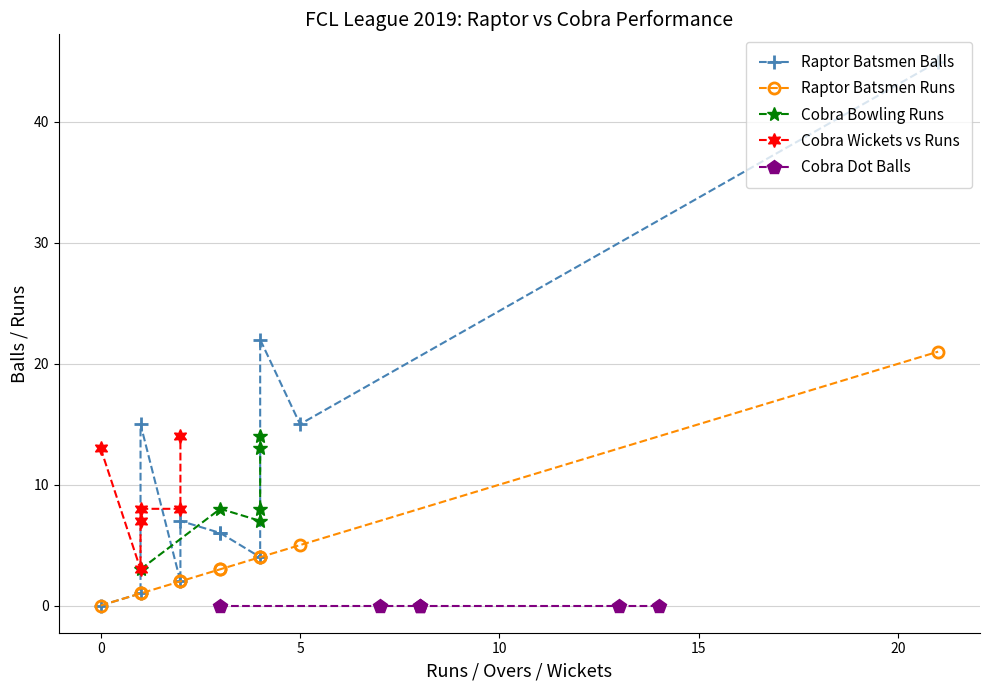

Does the chart display data point markers on the line(s)?

Yes